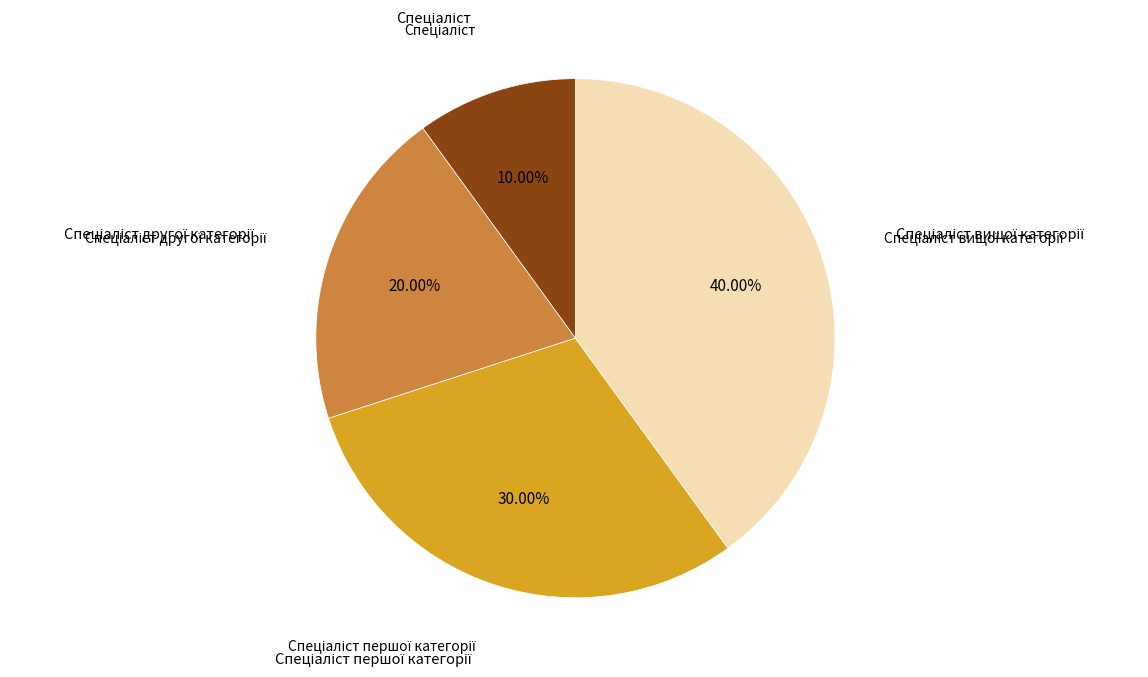

Is there any slice that represents more than half of the pie?

No